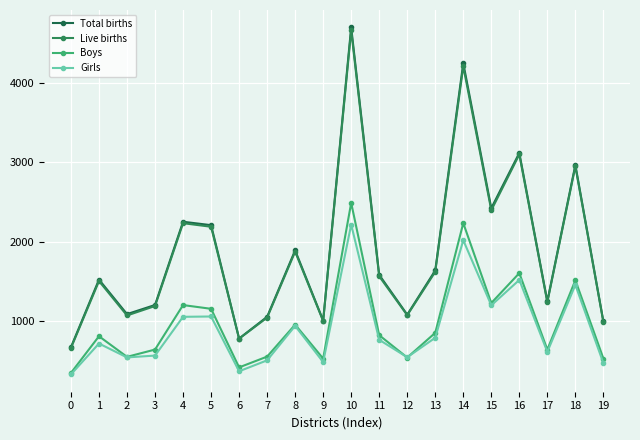

What is the difference between the Total births values at 4 and 3?

1050